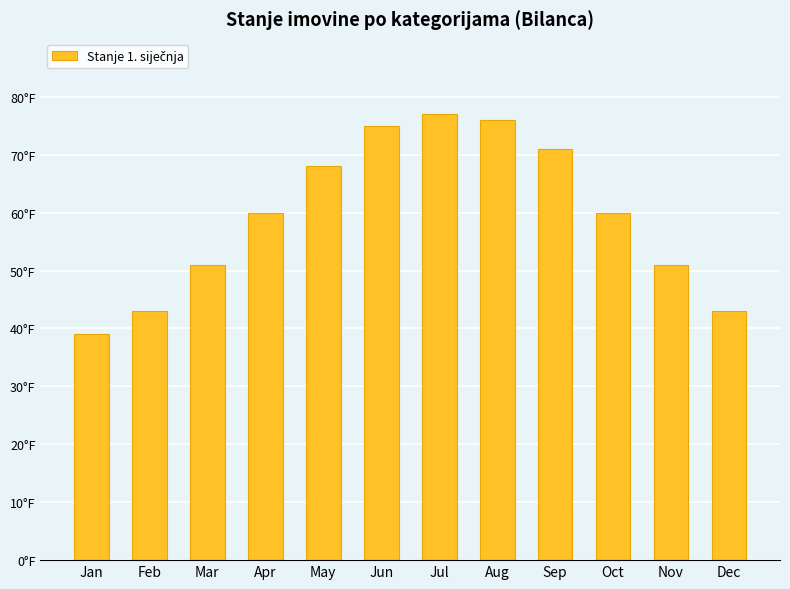

True or false: the data shows 19 at Aug.

False